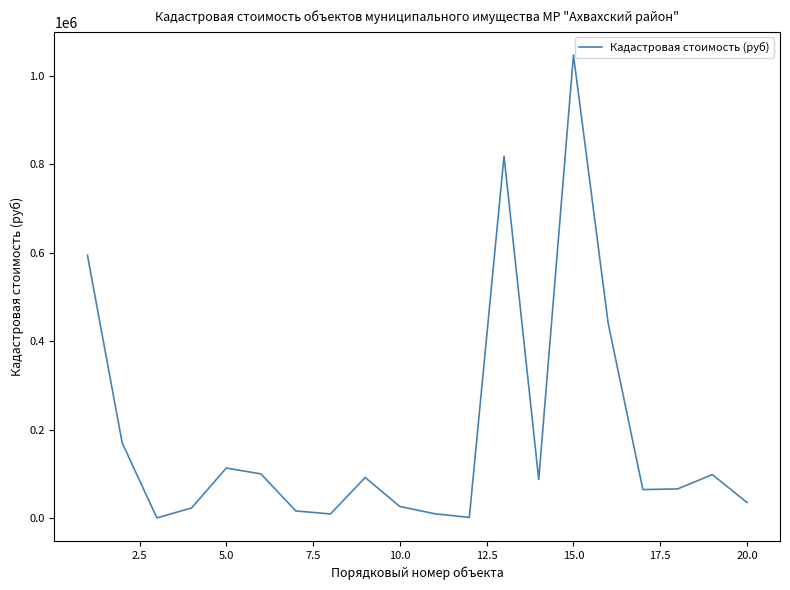

What is the greatest value displayed?

1046839